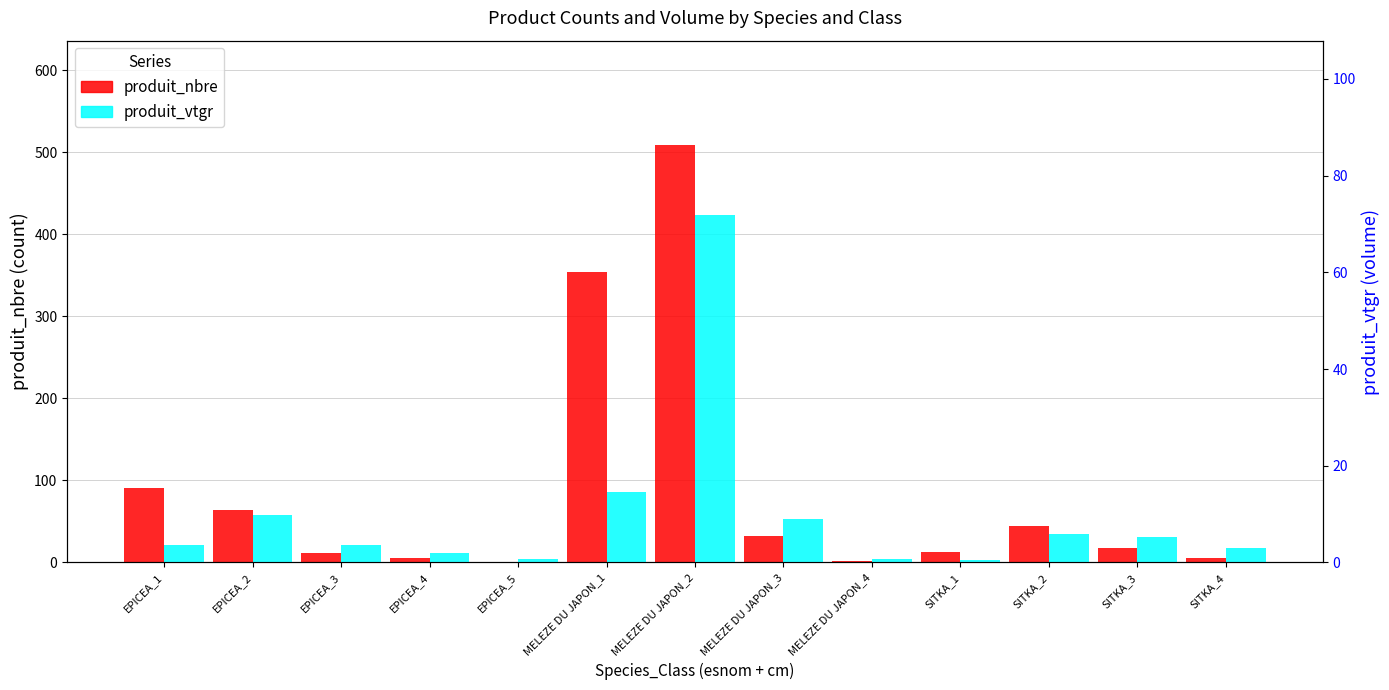

Rank the series by their average value, from lowest to highest.

produit_vtgr (volume), EPICEA / MELEZE DU JAPON / SITKA (produit_nbre)